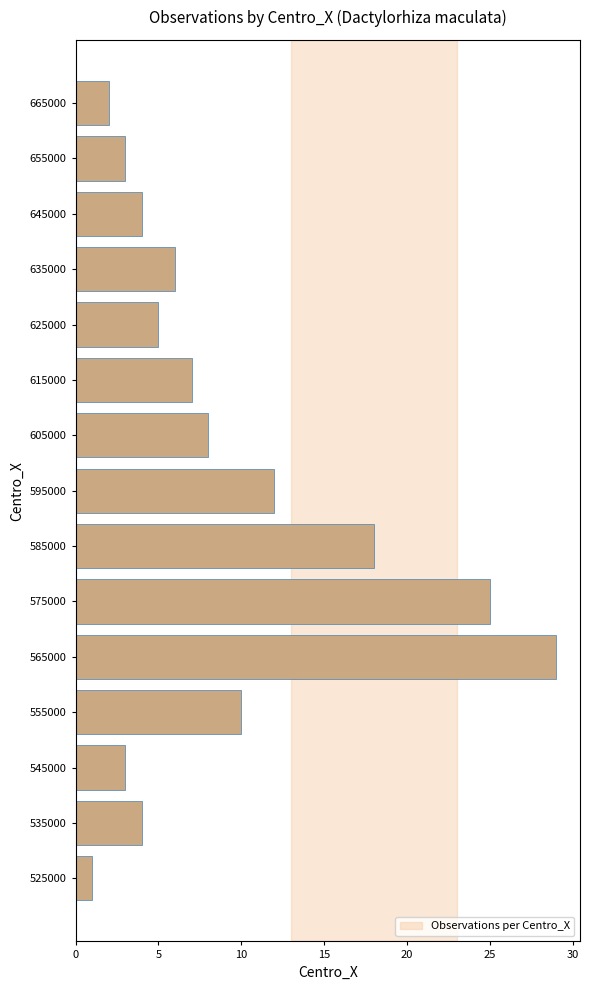

Approximately how many times larger is the value at 535000 compared to 615000?

0.6